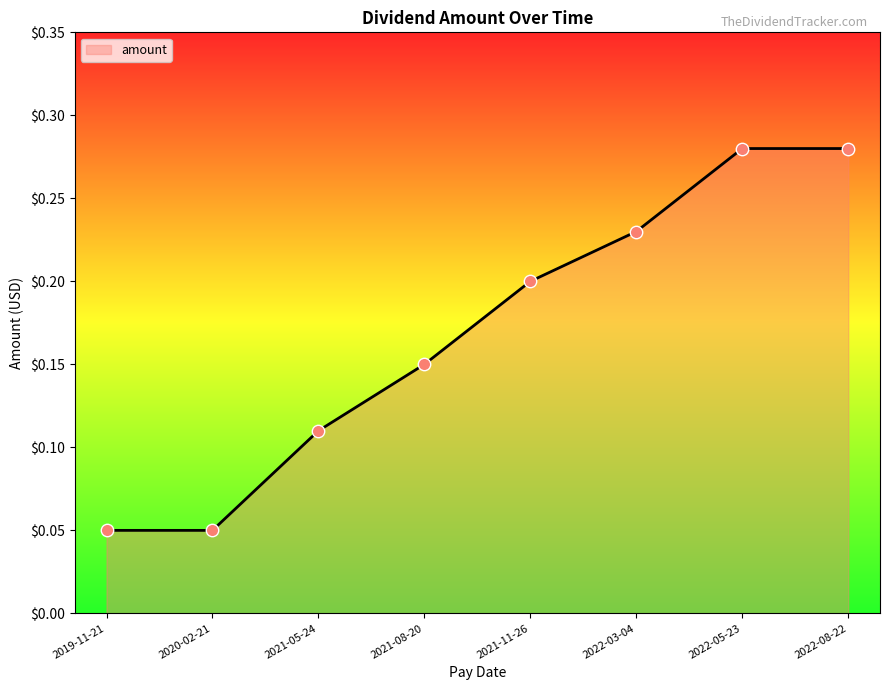

What is the change in value from 2021-08-20 to 2022-03-04?

+0.1